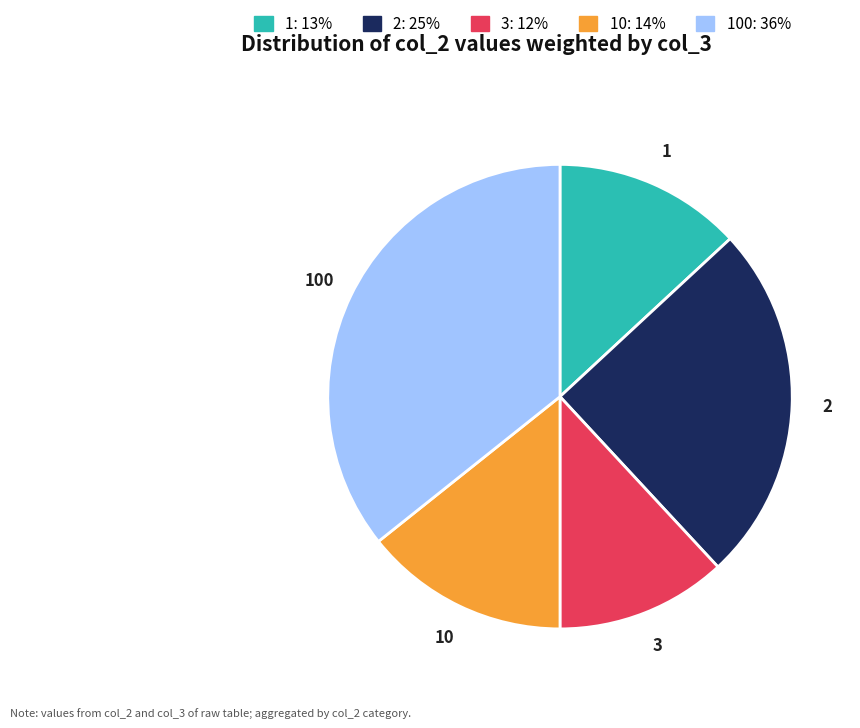

Is there a majority slice in this chart?

No